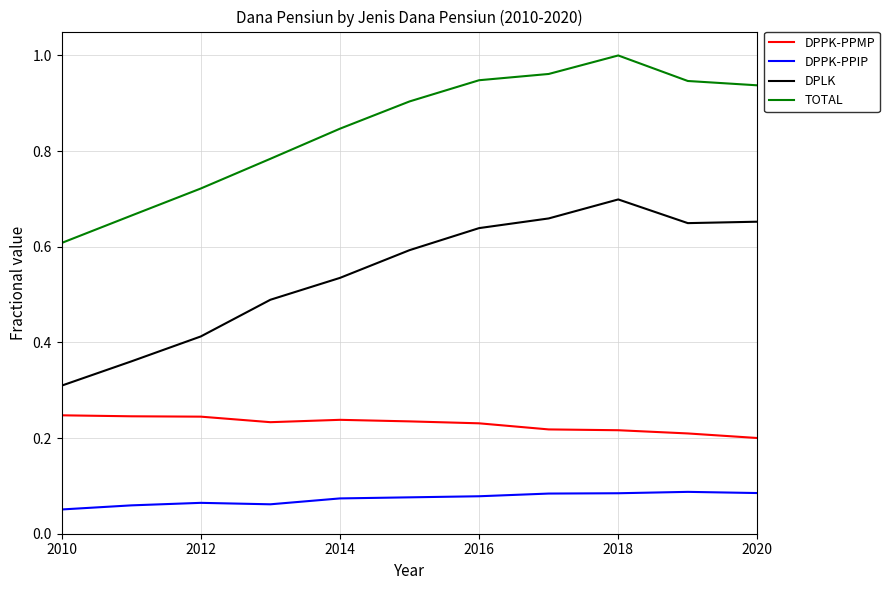

Rank the series by their average value, from lowest to highest.

DPPK-PPIP, DPPK-PPMP, DPLK, TOTAL